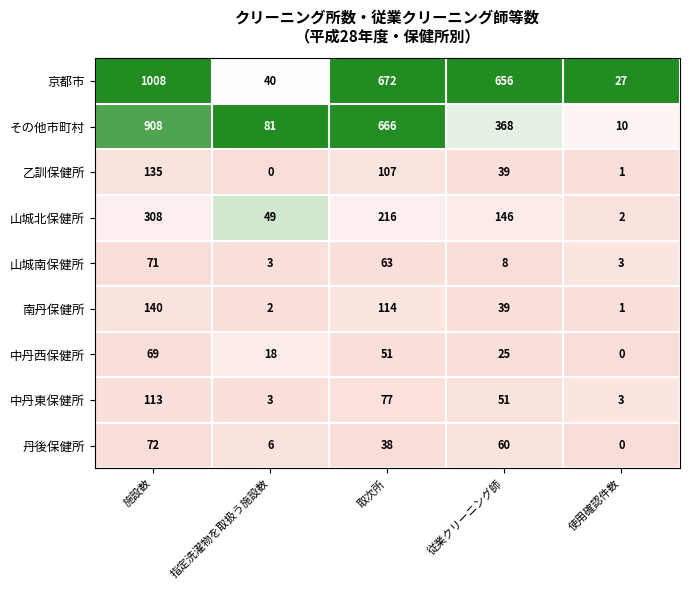

At which label does 乙訓保健所 first exceed 39?

施設数